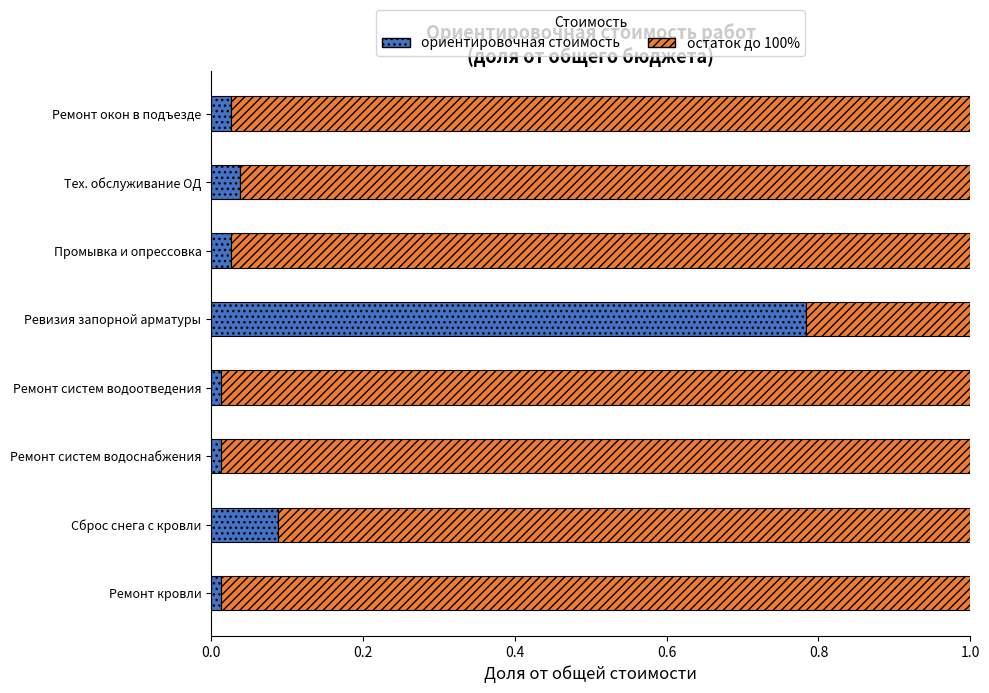

At which label does ориентировочная стоимость reach its peak?

Ревизия запорной арматуры